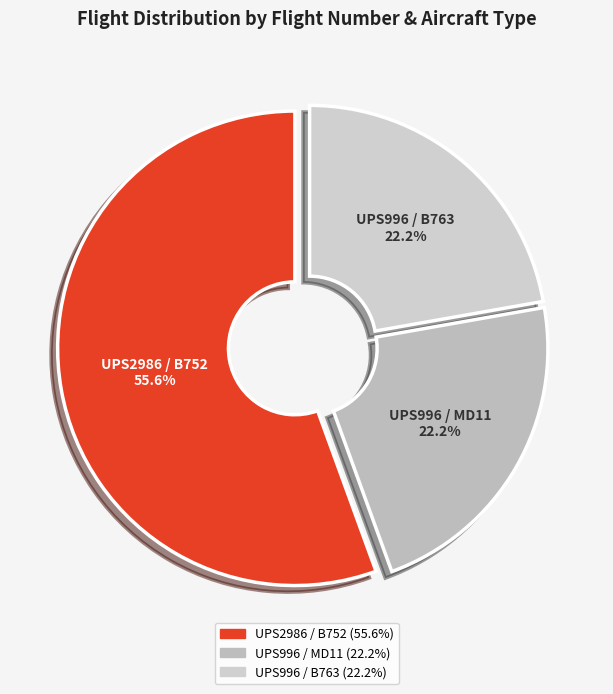

How many slices are in this pie chart?

3